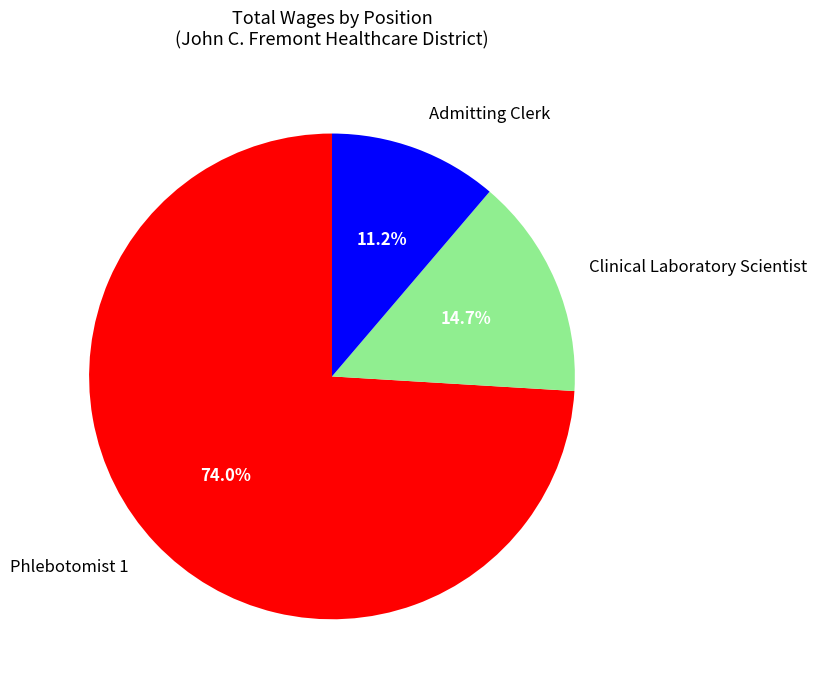

To the nearest percent, what portion does Admitting Clerk represent?

11%